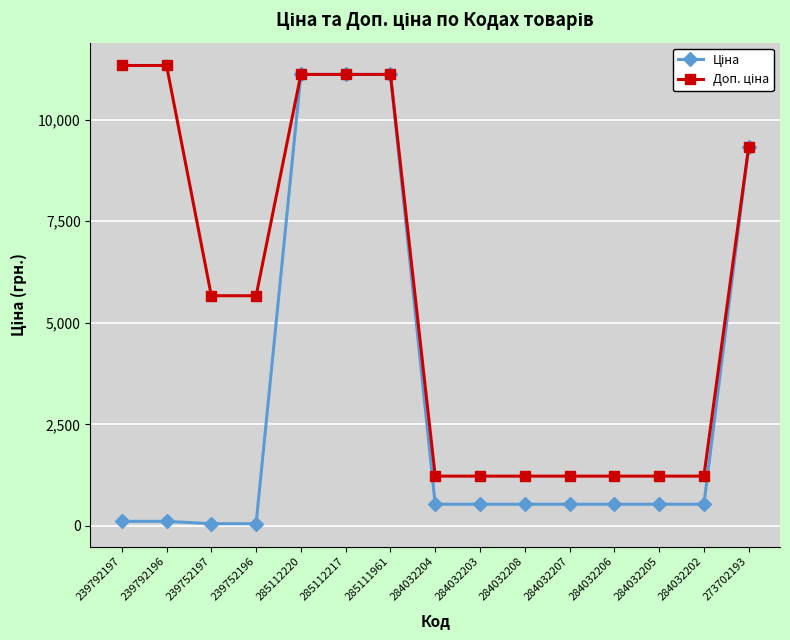

What is the spread (max minus min) of values at 284032204?

691.7